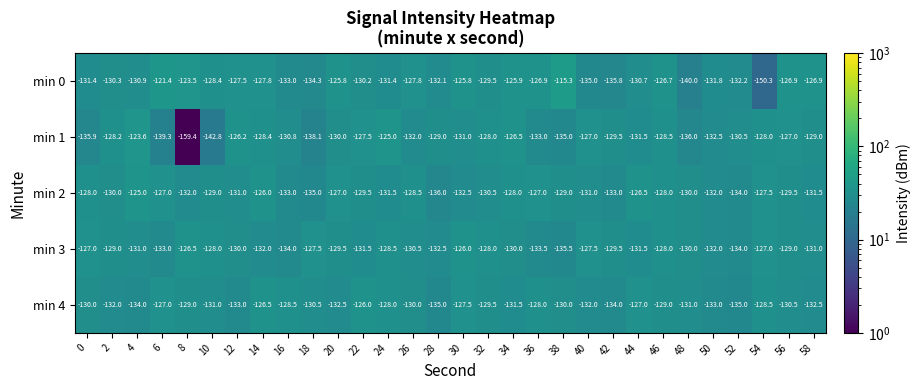

At which category is the sum across all series the highest?

46